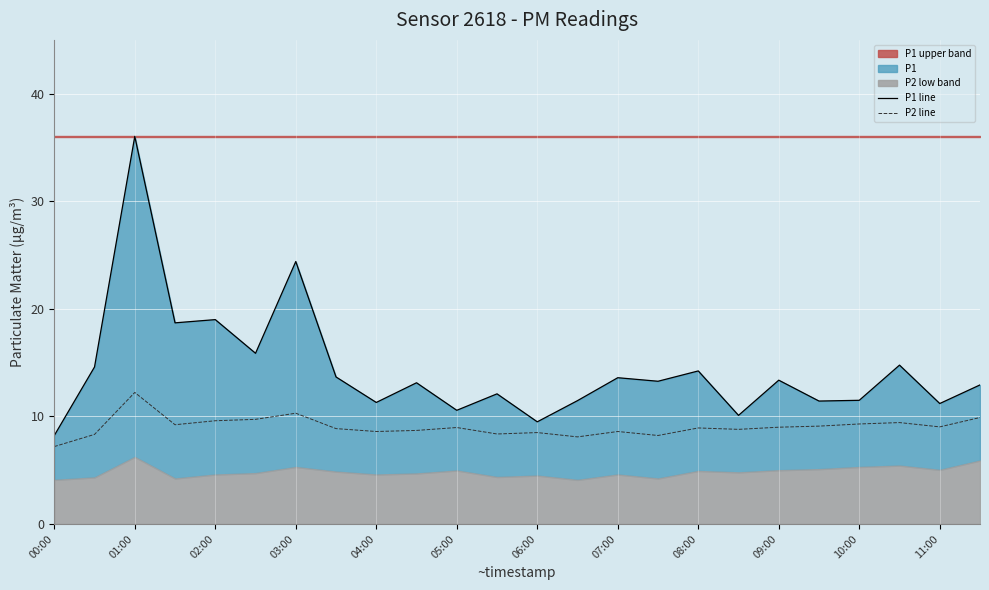

At which label does P2 line reach its peak?

01:00